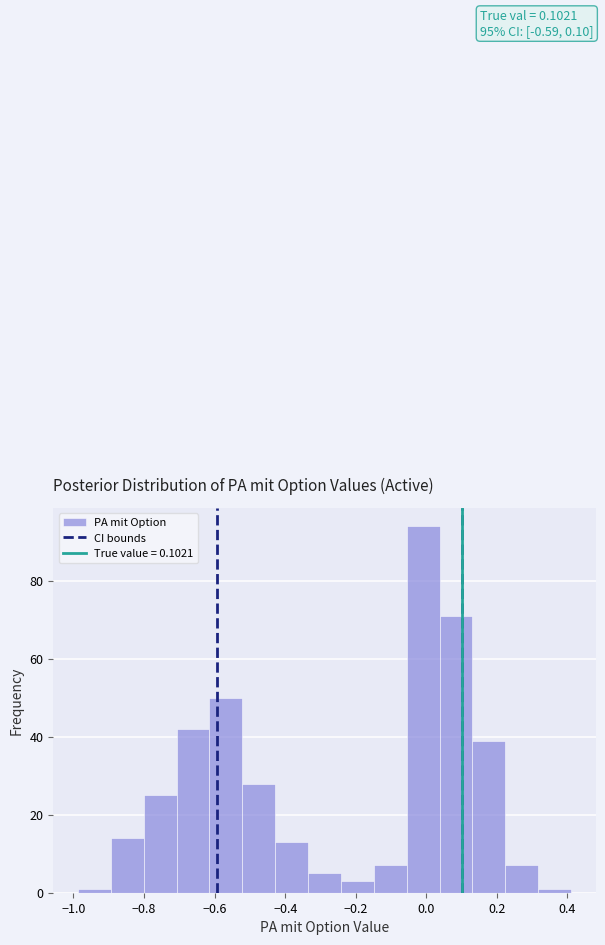

Which range on the x-axis has the tallest bar?

-0.06 to 0.04